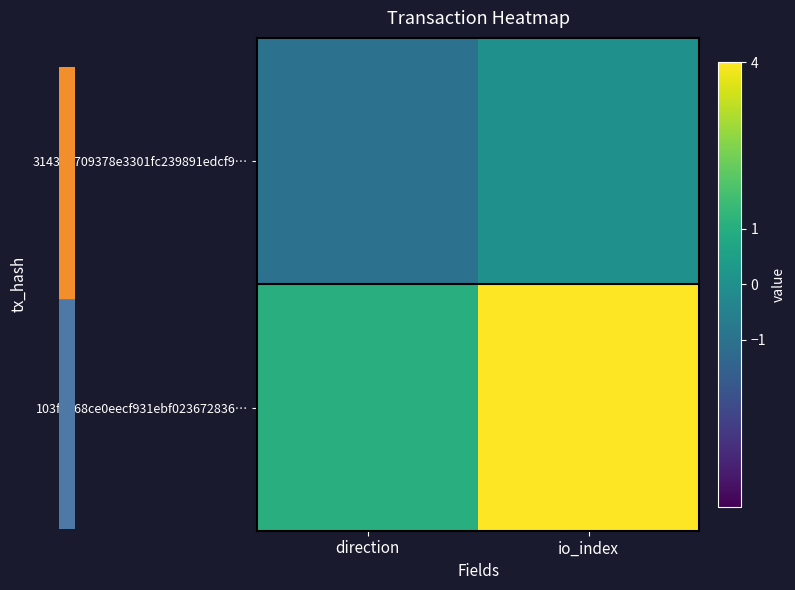

Rank the series by their maximum value, from highest to lowest.

103f8768ce0eecf931ebf023672836…, 314335709378e3301fc239891edcf9…